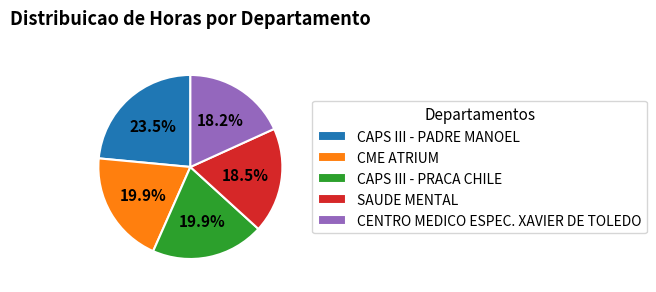

How much of the chart is everything except CAPS III - PADRE MANOEL?

76.5%